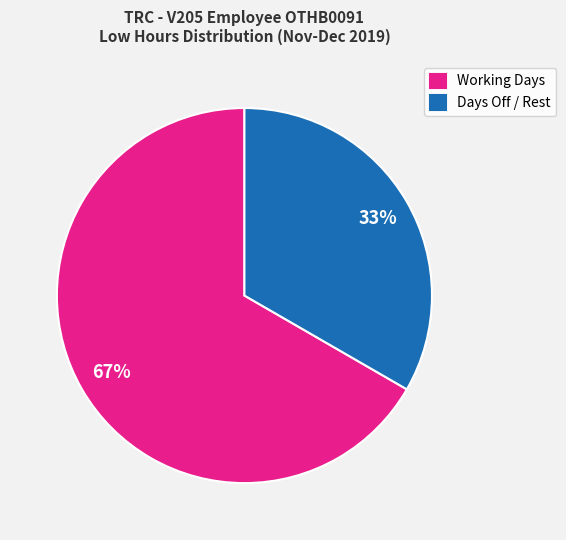

Combined, do Days Off / Rest and Working Days account for over 50%?

Yes